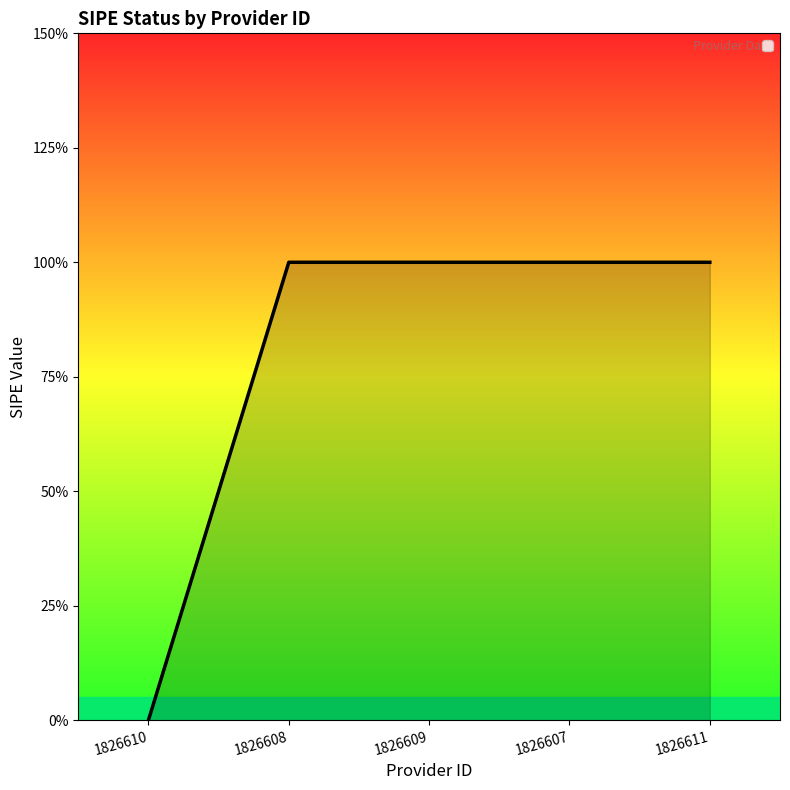

Rank the categories by value from highest to lowest.

1826608, 1826609, 1826607, 1826611, 1826610